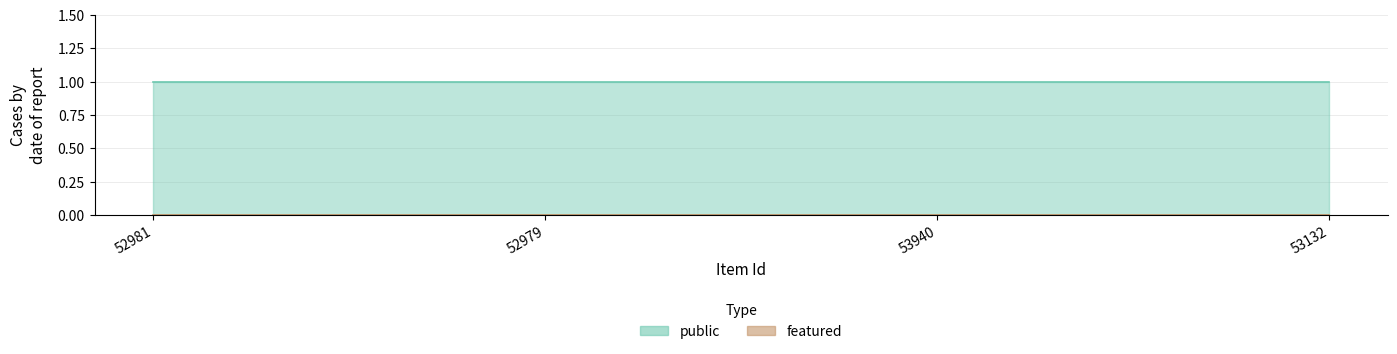

True or false: featured and public intersect in this chart.

False